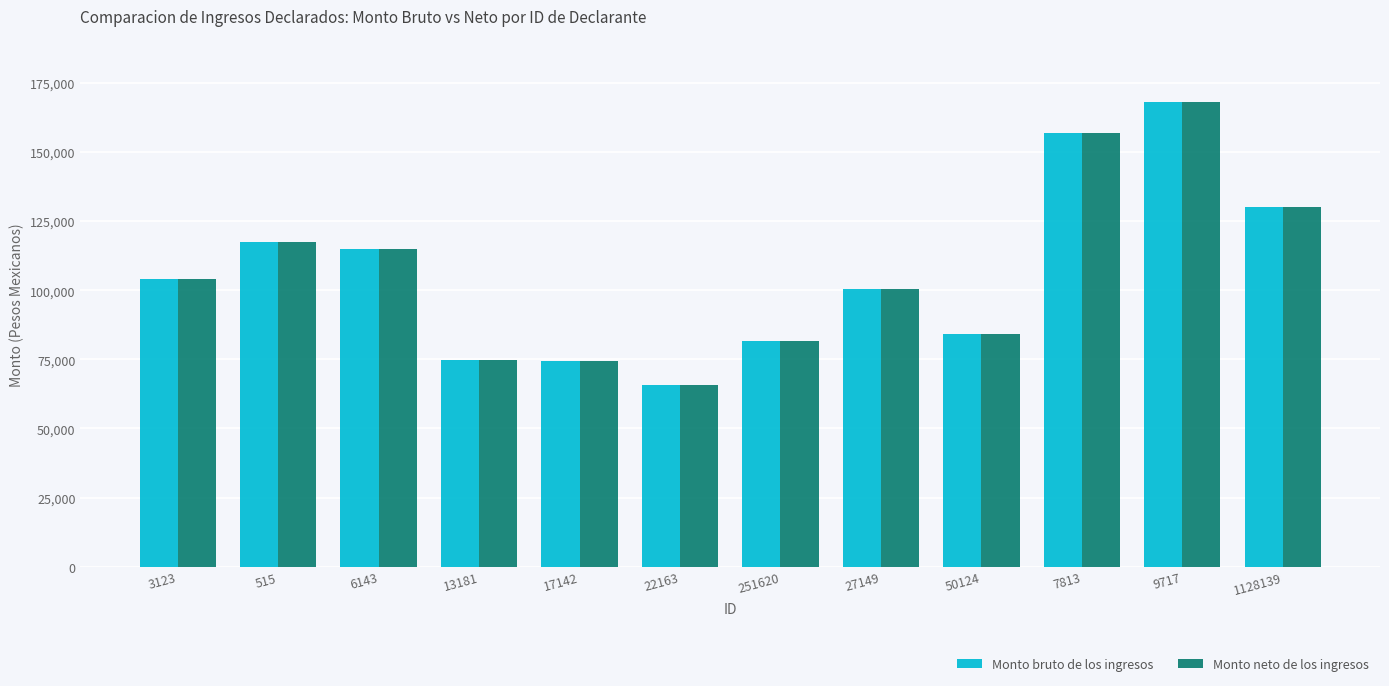

At which category is the sum across all series the highest?

9717